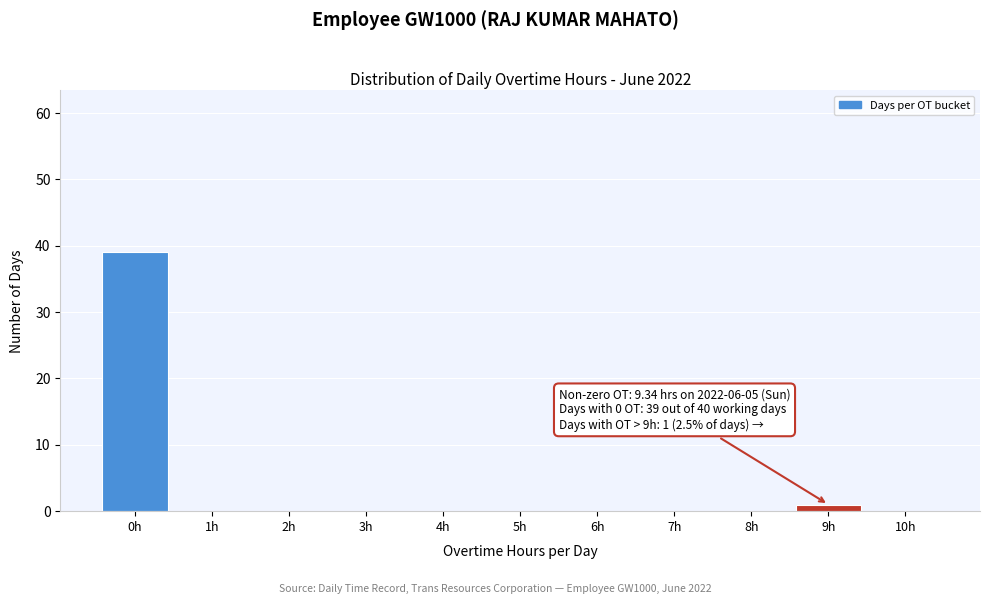

Reading right to left, transcribe all the data shown in this chart.

10h=0	9h=1	8h=0	7h=0	6h=0	5h=0	4h=0	3h=0	2h=0	1h=0	0h=39